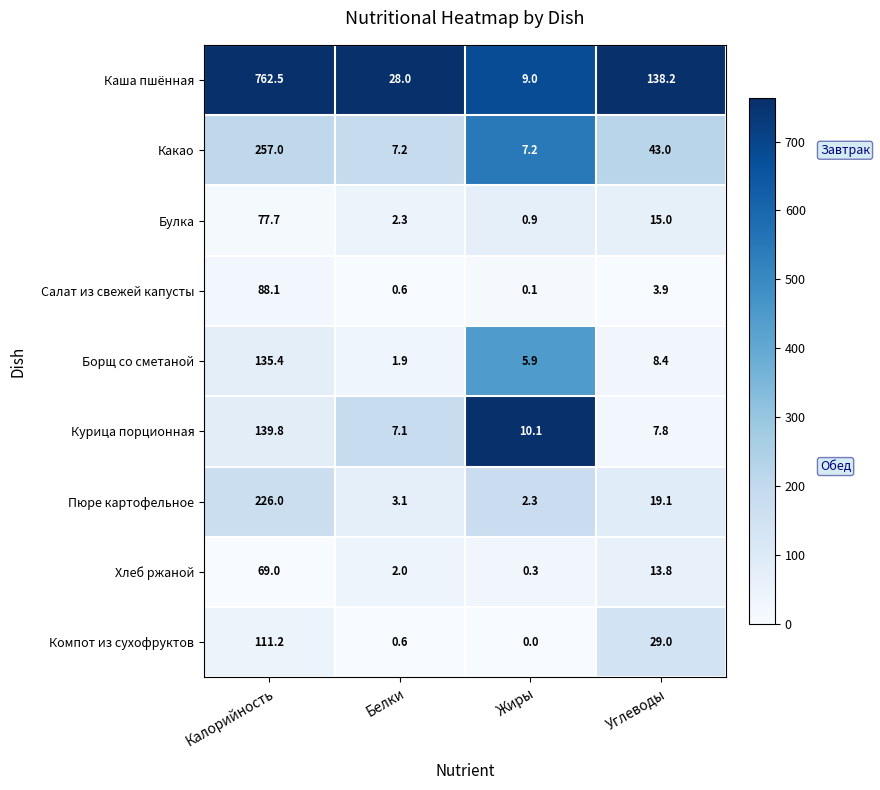

Which series has the widest spread of values?

Каша пшённая